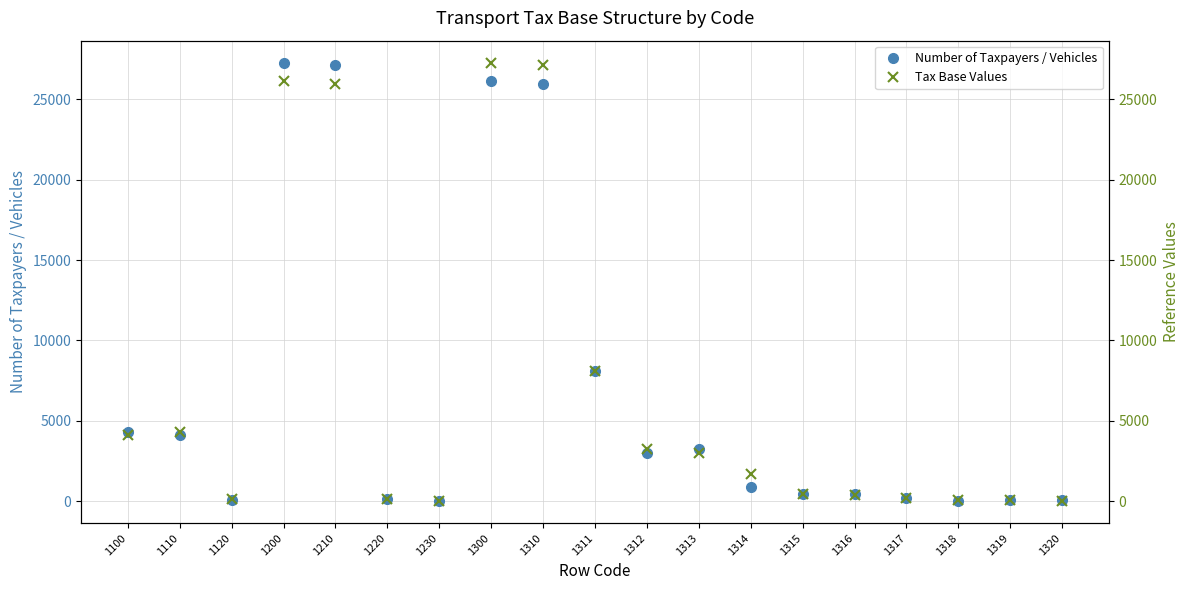

What is the difference between the second highest and minimum values in the Tax Base Values series?

27098